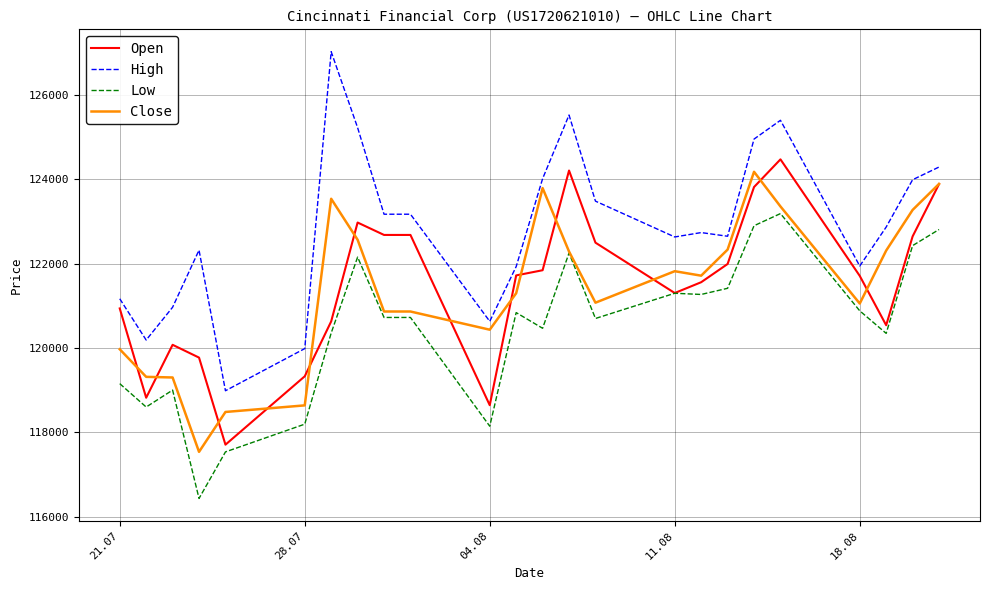

Which series has the widest spread of values?

High